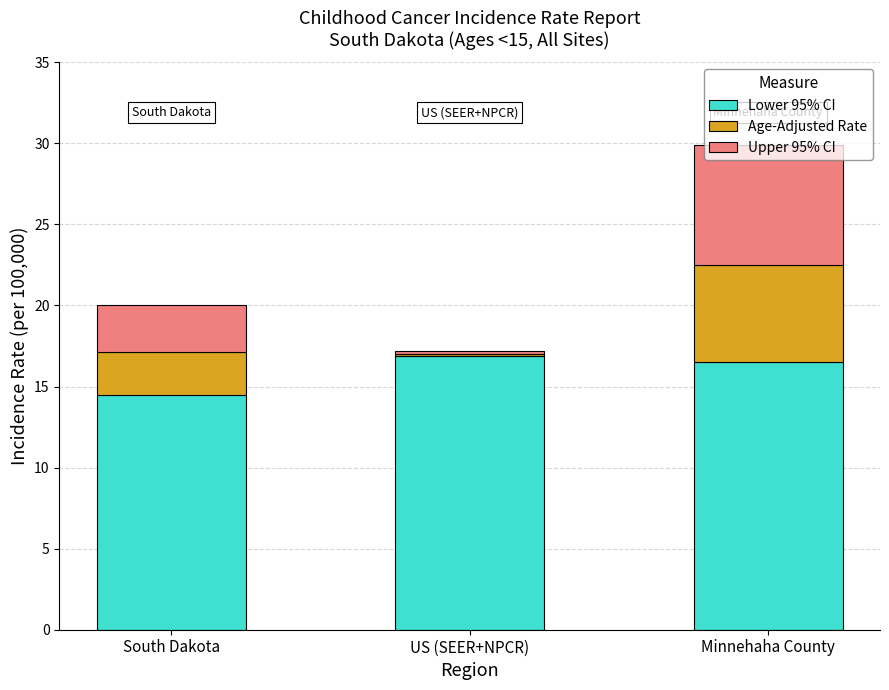

Is it true that Lower 95% CI equals 4.4 at South Dakota?

False